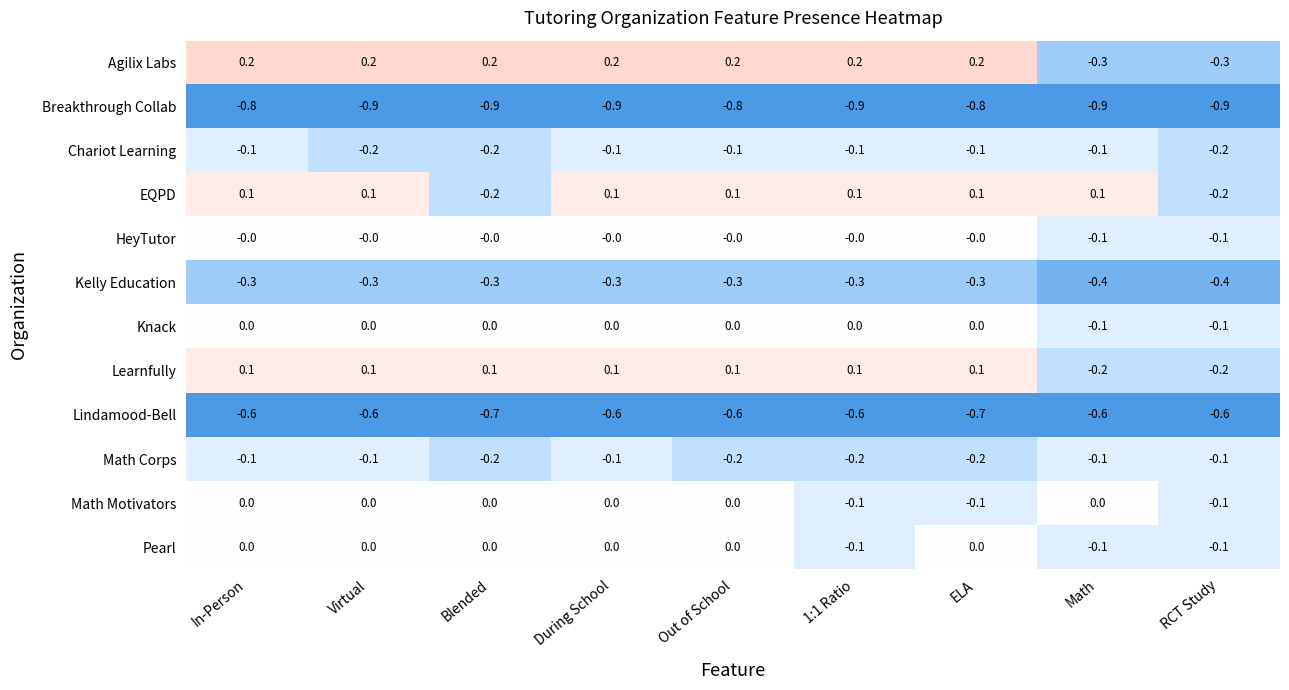

At which category is the sum across all series the highest?

In-Person